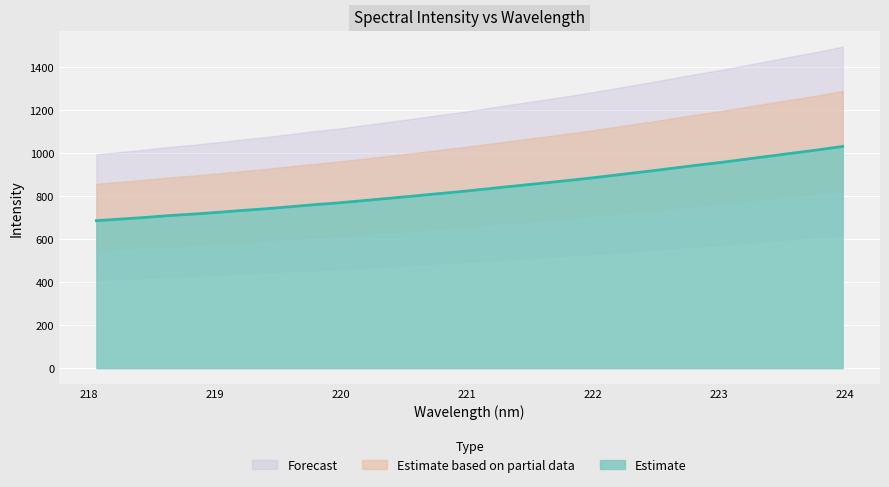

What is the smallest value displayed?

685.6